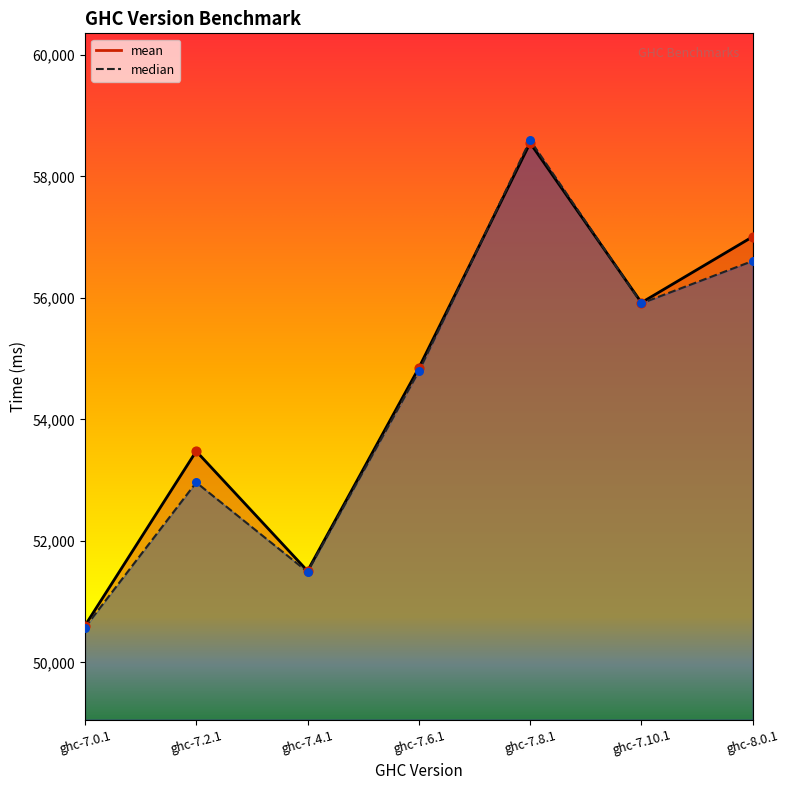

What are all the series names shown in the legend?

mean, median